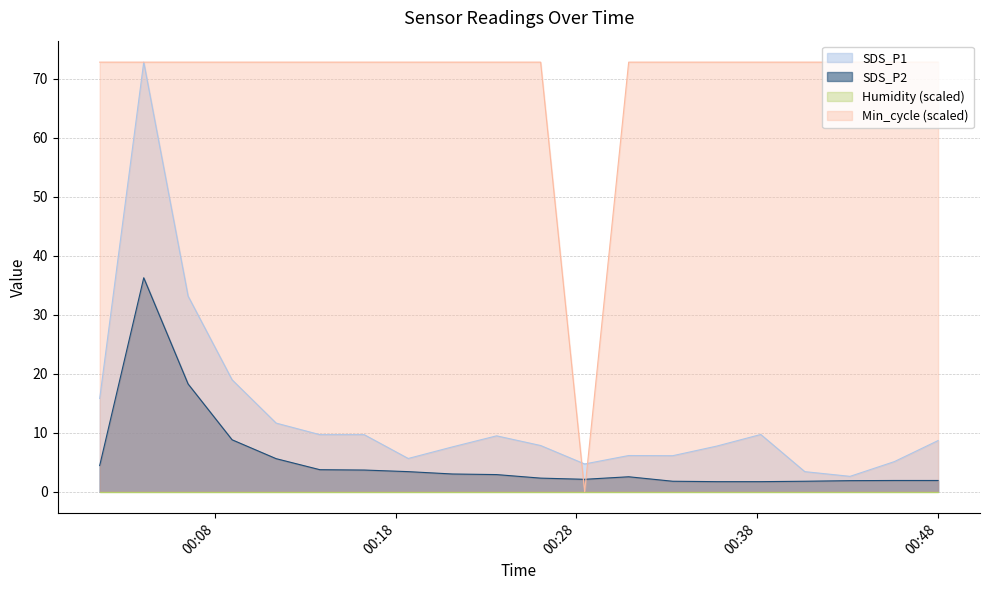

What is the difference between the maximum and minimum values in the Min_cycle series?

72.8